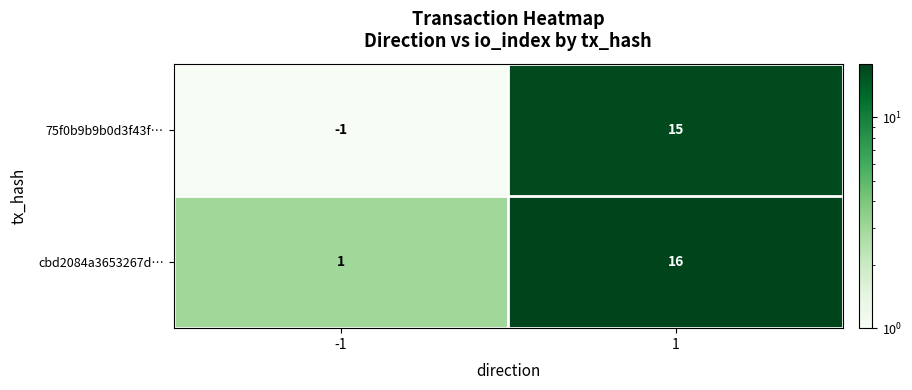

Reading left to right, extract all data points from this chart.

75f0b9b9b0d3f43f…: -1=-1	1=15
cbd2084a3653267d…: -1=1	1=16